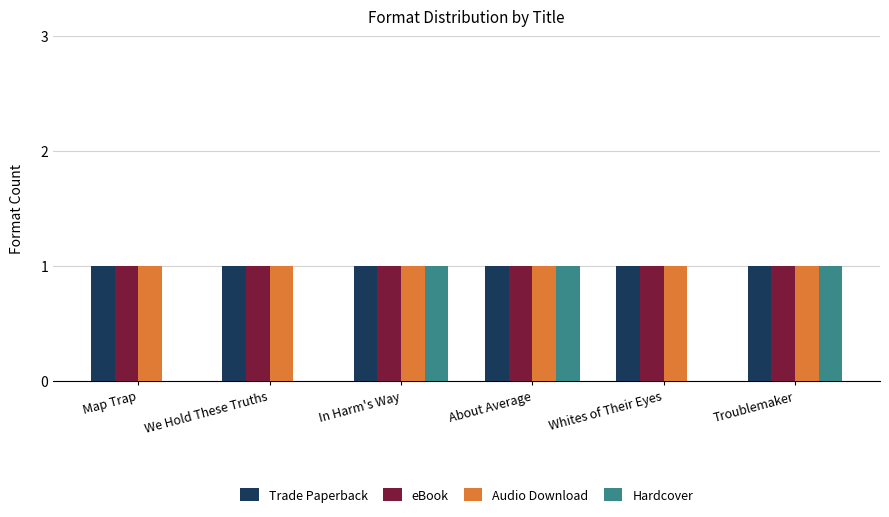

What are all the series names shown in the legend?

Trade Paperback, eBook, Audio Download, Hardcover